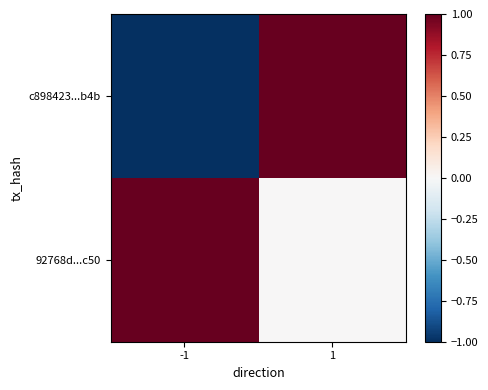

Which series has the largest total across all categories?

92768d...c50